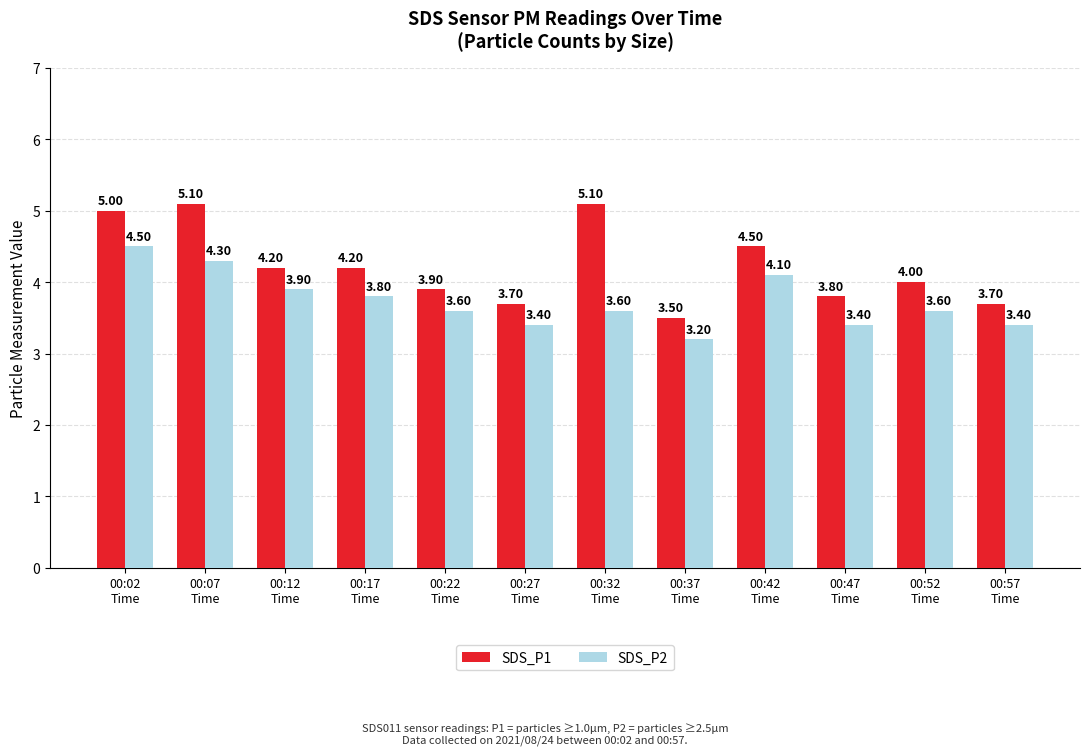

What is the value of the SDS_P2 bar at the 8th from the left?

3.2